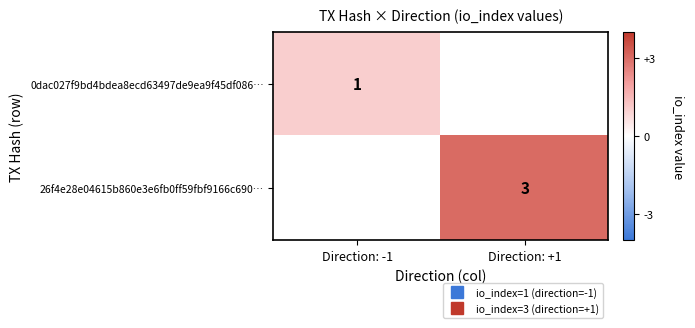

Which category has the lowest value in the 0dac027f9bd4bdea8ecd63497de9ea9f45df086… series?

Direction: -1